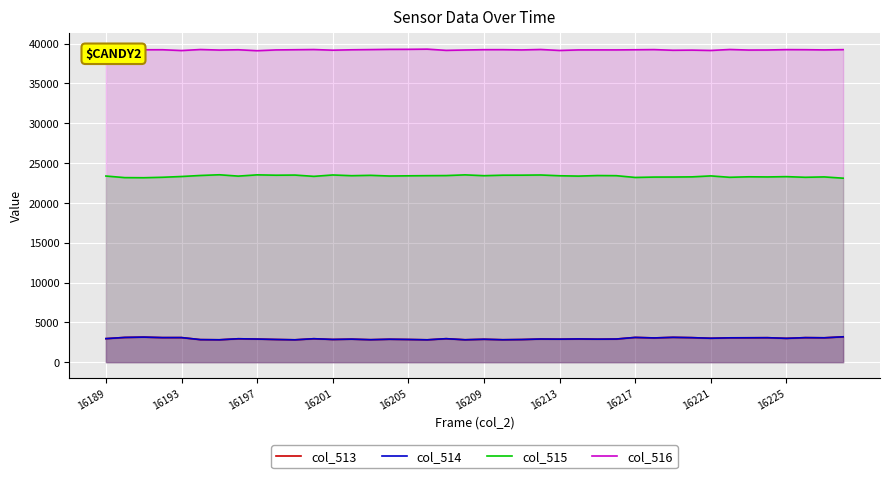

Does the chart display data point markers on the line(s)?

No